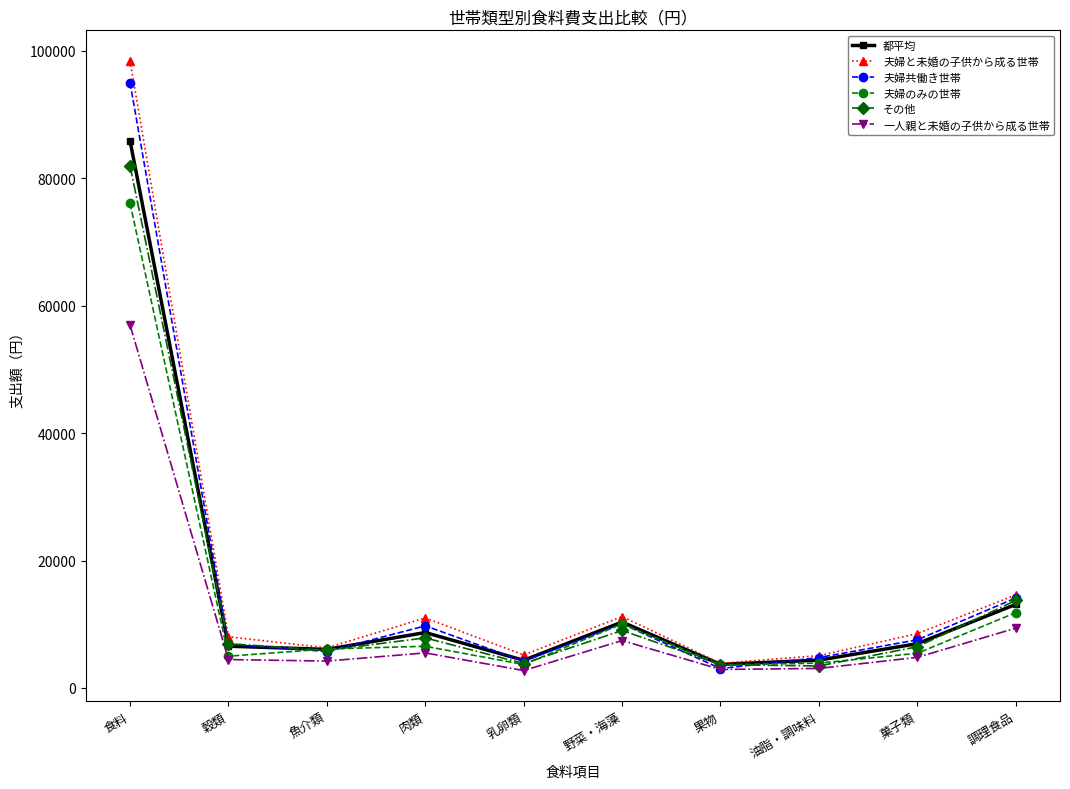

What is the label of the 7th point from the right?

肉類